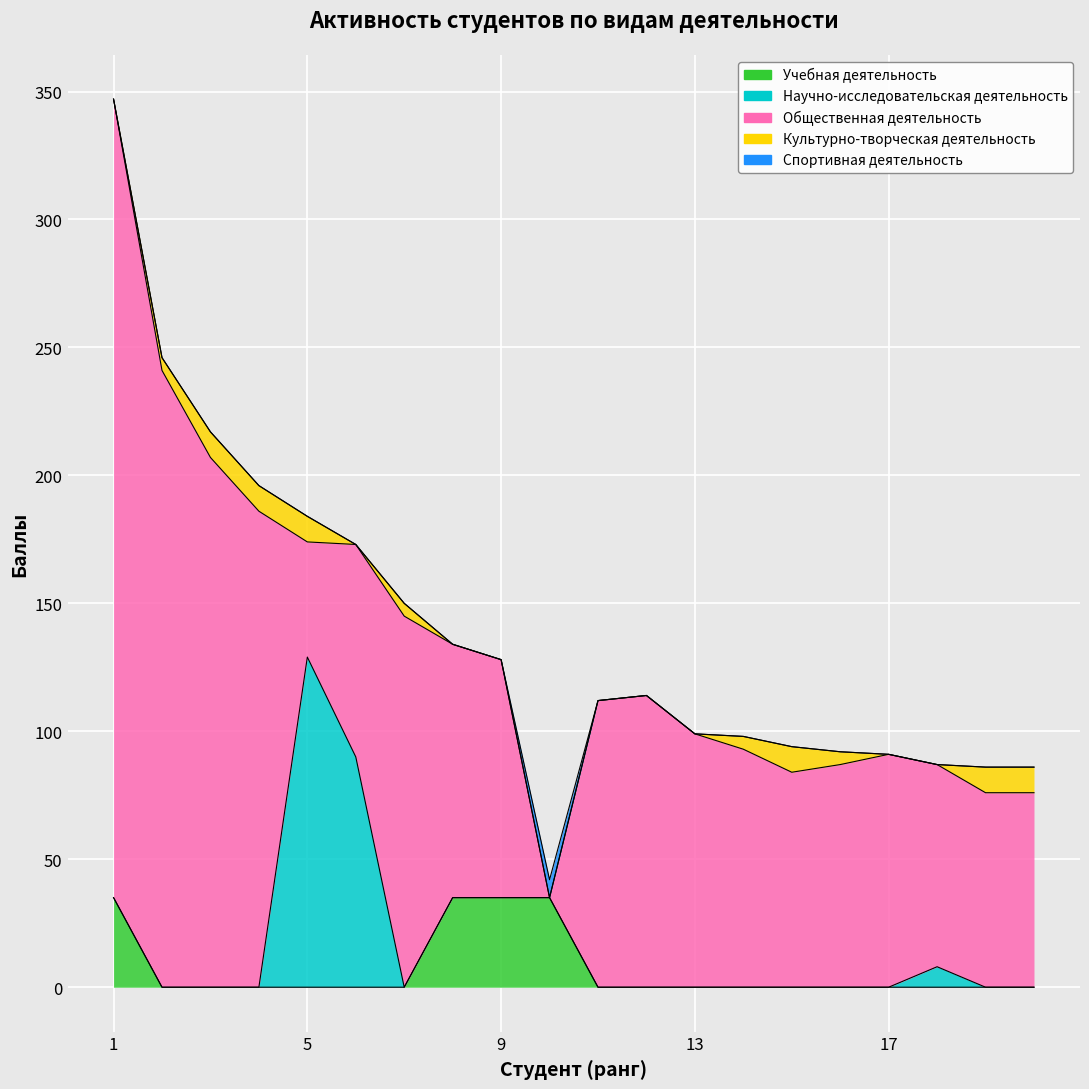

What are all the series names shown in the legend?

Учебная деятельность, Научно-исследовательская деятельность, Общественная деятельность, Культурно-творческая деятельность, Спортивная деятельность